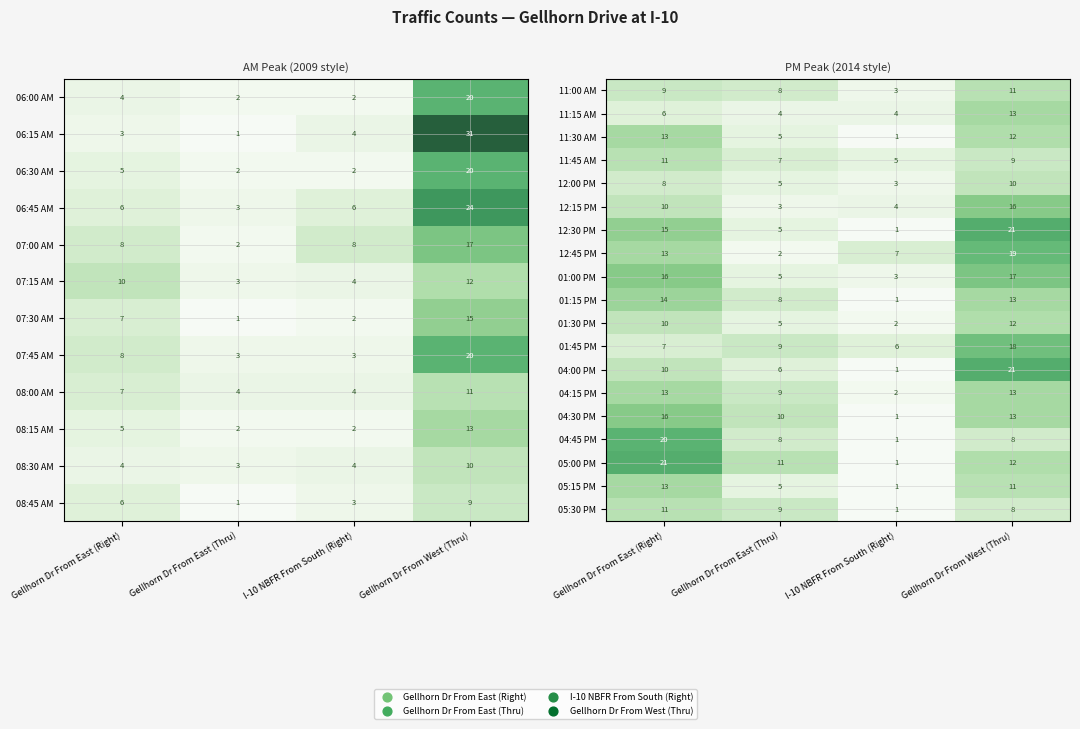

What is the greatest value displayed?

21